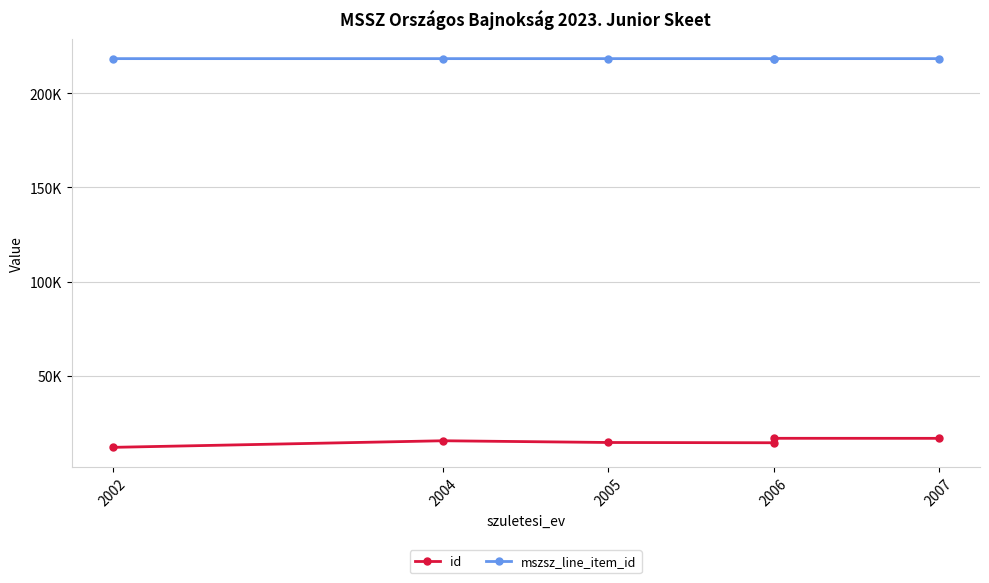

Which series changed the most between 2002 and 2006?

id